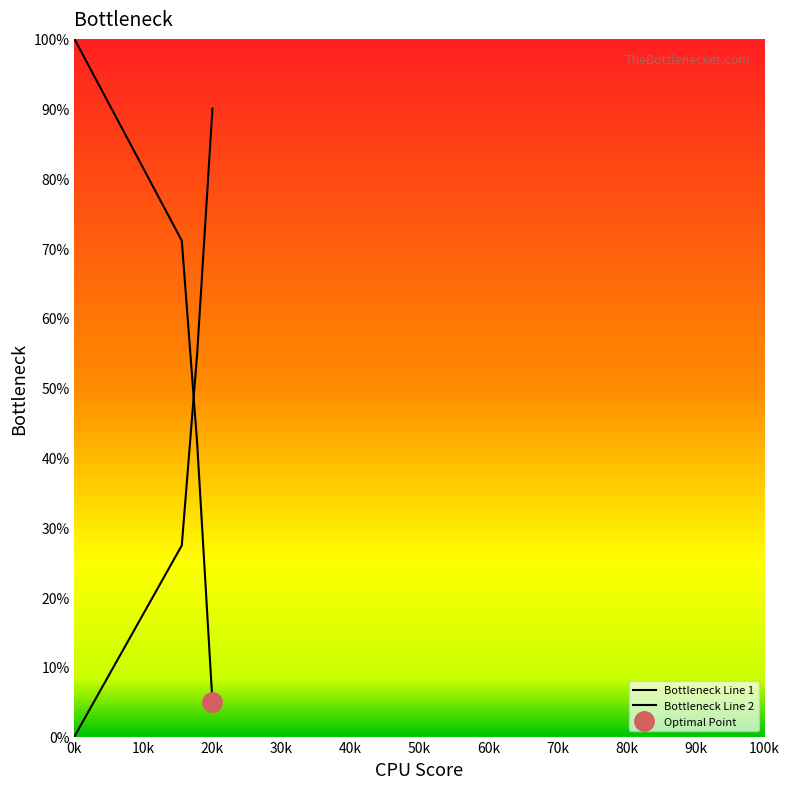

Between 80k and 90k, which series saw the biggest shift?

Bottleneck Line 1